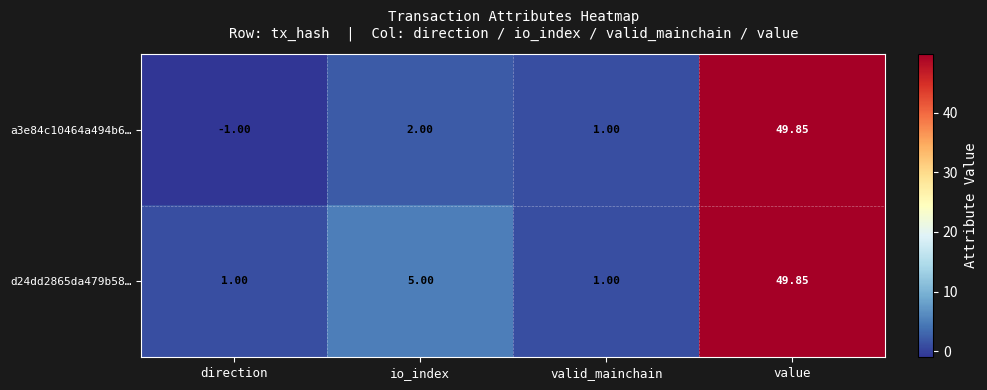

At which category is the sum across all series the highest?

value